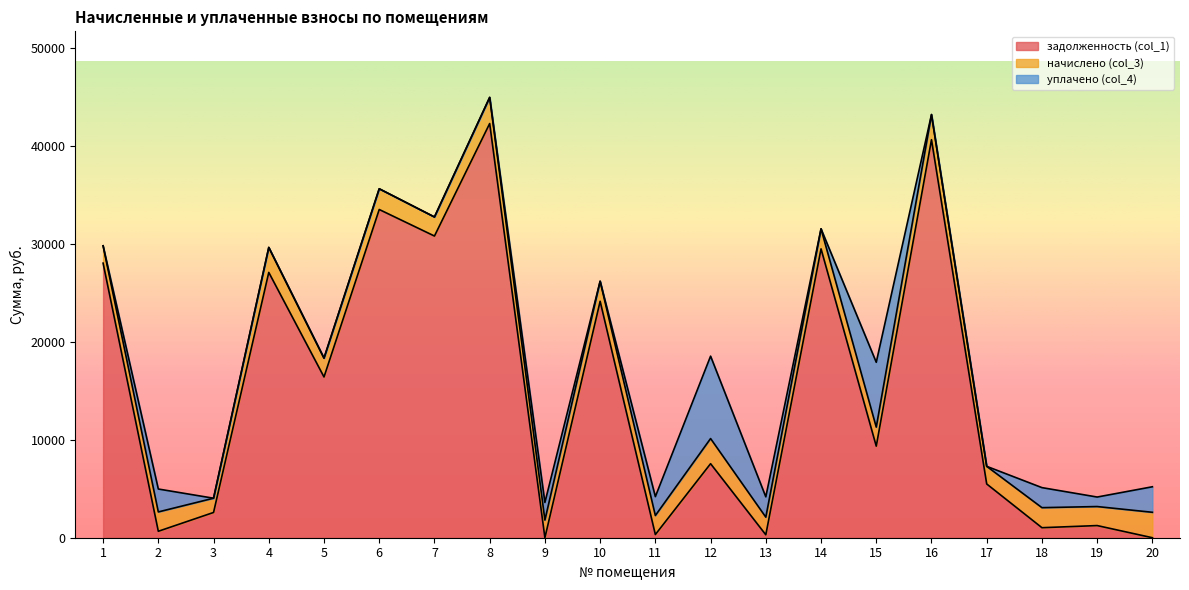

What is the value of the начислено (col_3) point at the 6th from the left?

2116.7